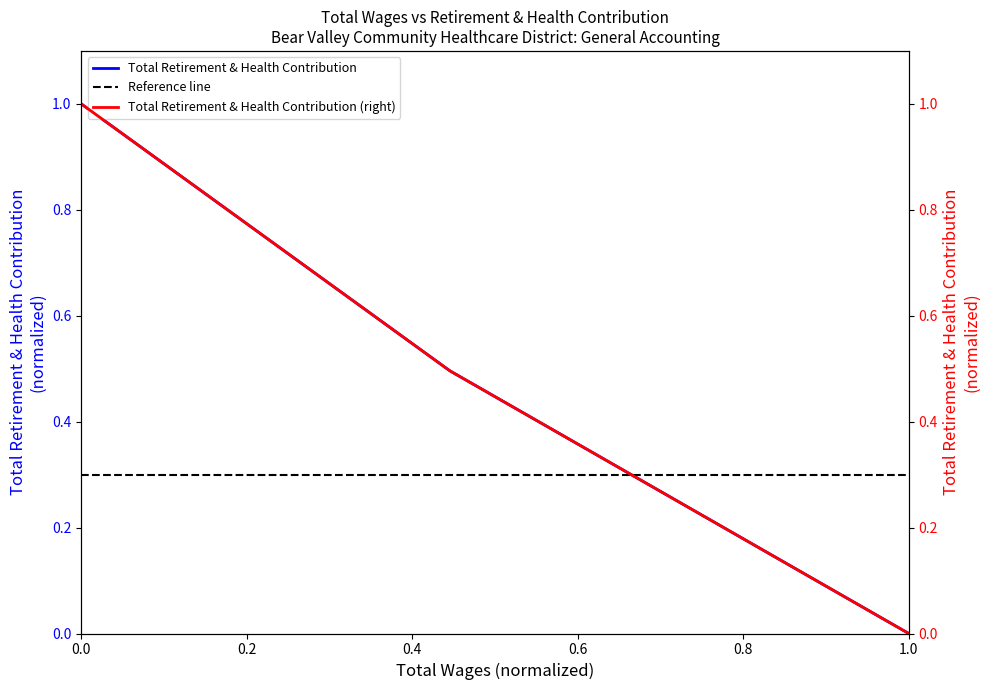

The Total Retirement & Health Contribution series shows 0.7 at 1.0. True or false?

False